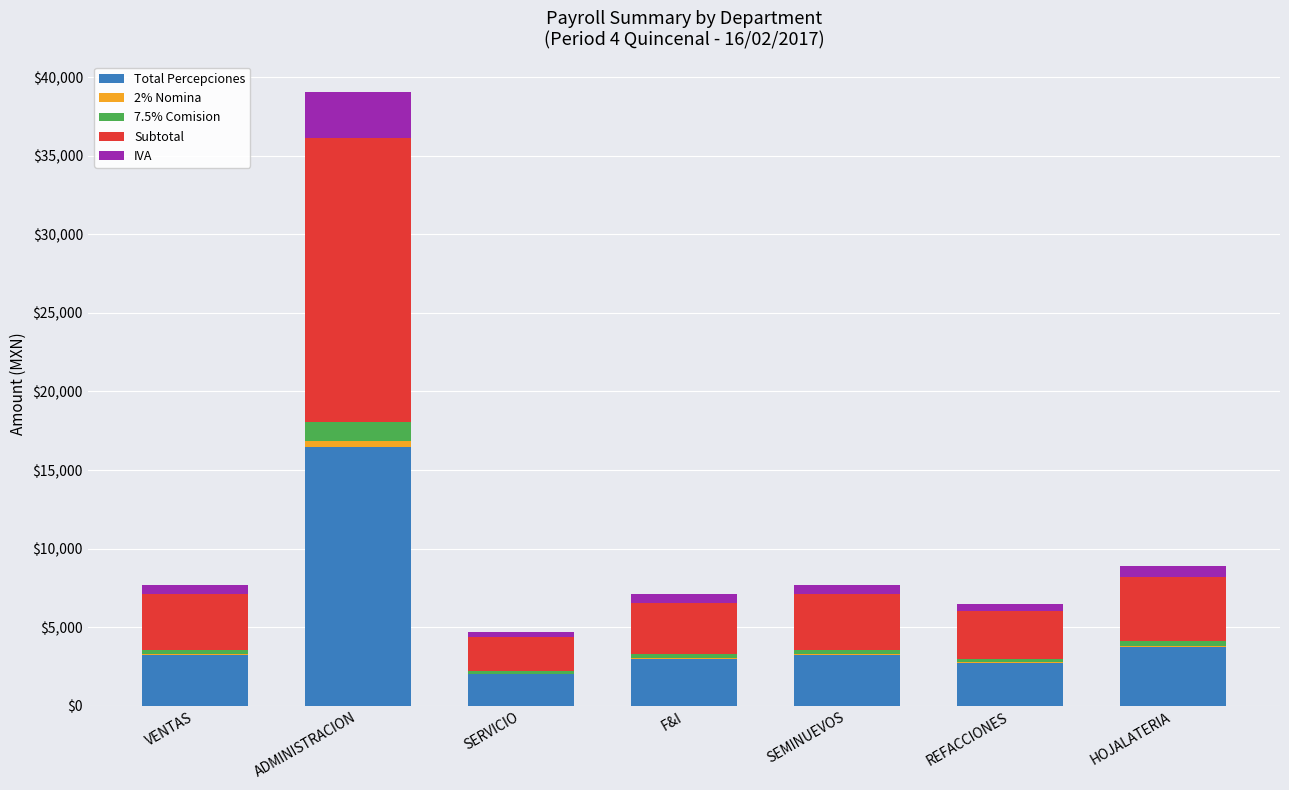

At which category is the sum across all series the highest?

ADMINISTRACION